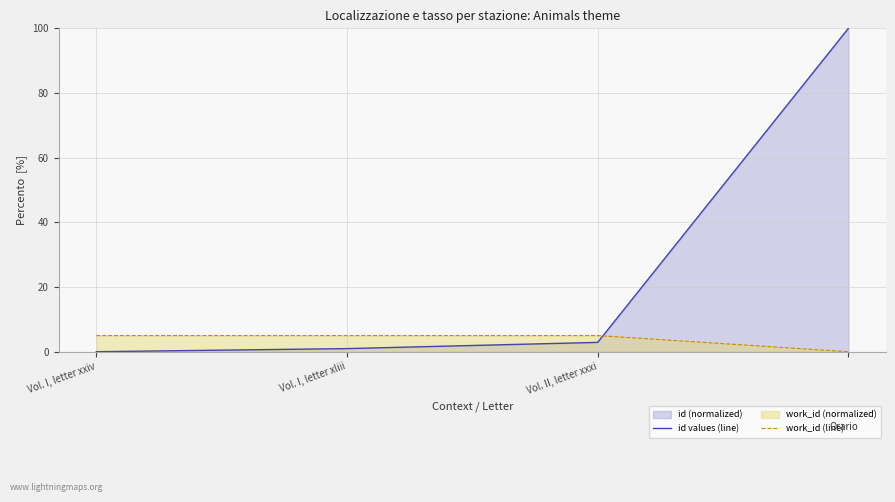

Which series has the largest range (max minus min)?

id values (line)